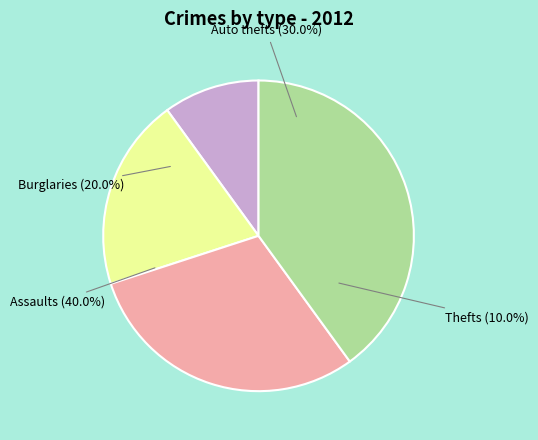

True or false: 5 accounts for 14% of the total.

False